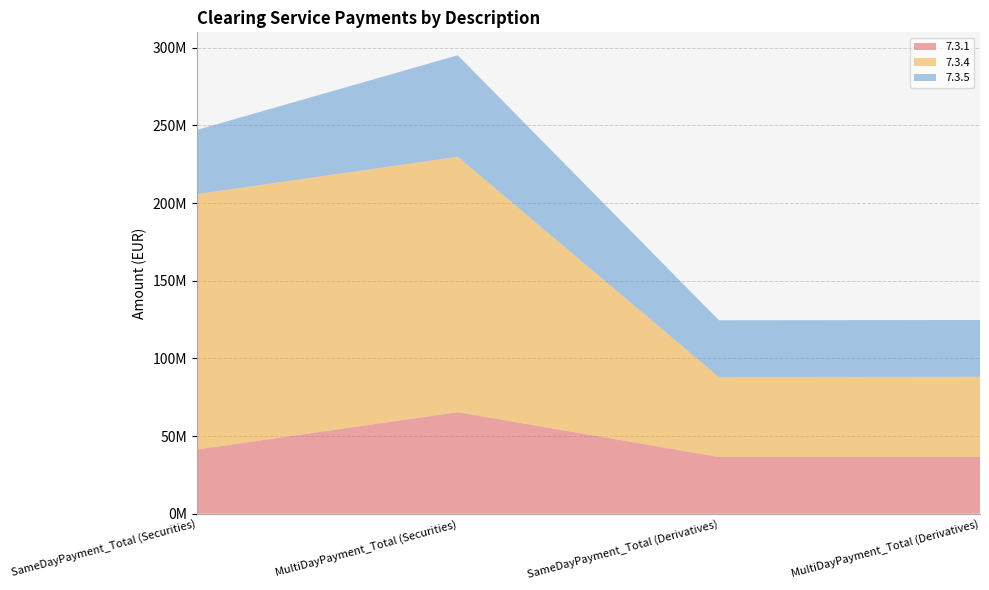

Reading left to right, what are all the values shown in this chart?

7.3.1: SameDayPayment_Total (Securities)=41295023.9	MultiDayPayment_Total (Securities)=65369614.7	SameDayPayment_Total (Derivatives)=36535776.0	MultiDayPayment_Total (Derivatives)=36535776.0
7.3.4: SameDayPayment_Total (Securities)=164476586.0	MultiDayPayment_Total (Securities)=164476586.0	SameDayPayment_Total (Derivatives)=51489845.9	MultiDayPayment_Total (Derivatives)=51664580.6
7.3.5: SameDayPayment_Total (Securities)=41295023.9	MultiDayPayment_Total (Securities)=65369614.7	SameDayPayment_Total (Derivatives)=36535776.0	MultiDayPayment_Total (Derivatives)=36535776.0